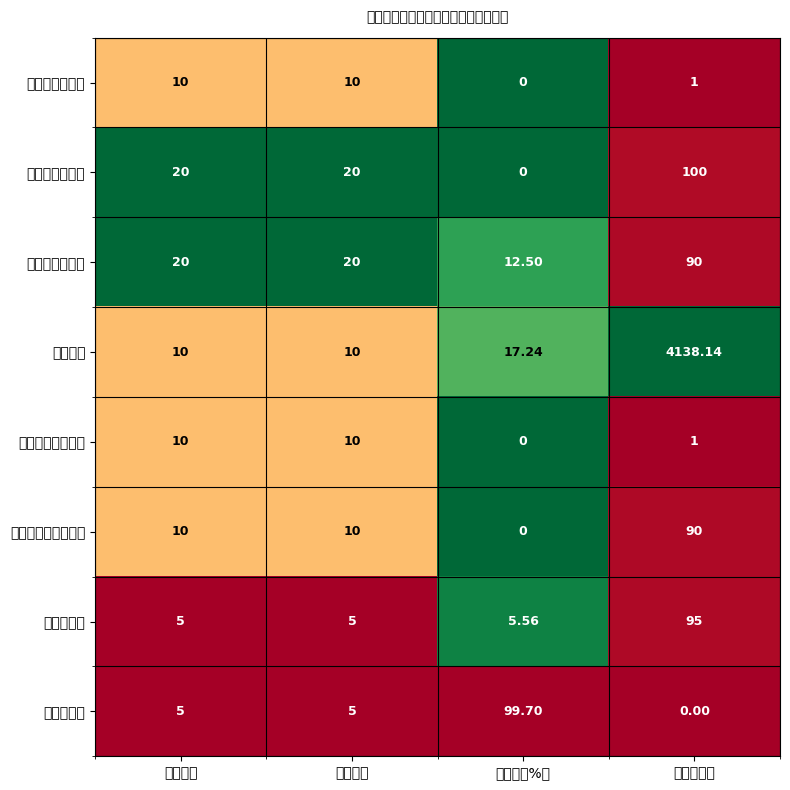

At which category is the sum across all series the highest?

全年完成值